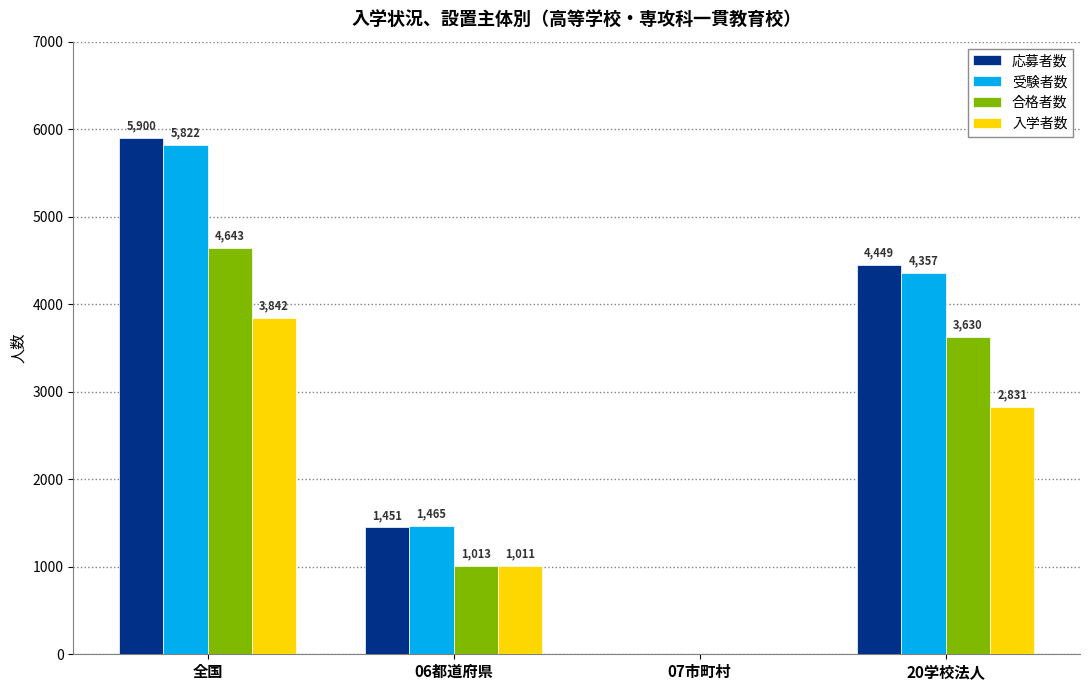

What is the average value of the 受験者数 series?

2911